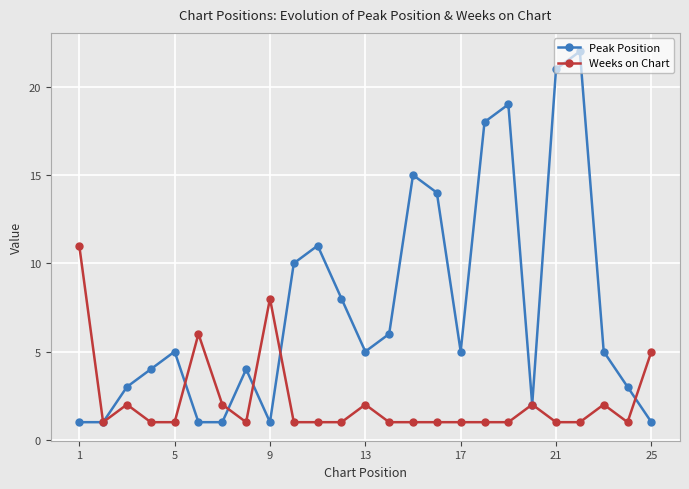

List the series in order of their overall mean, highest first.

Peak Position, Weeks on Chart